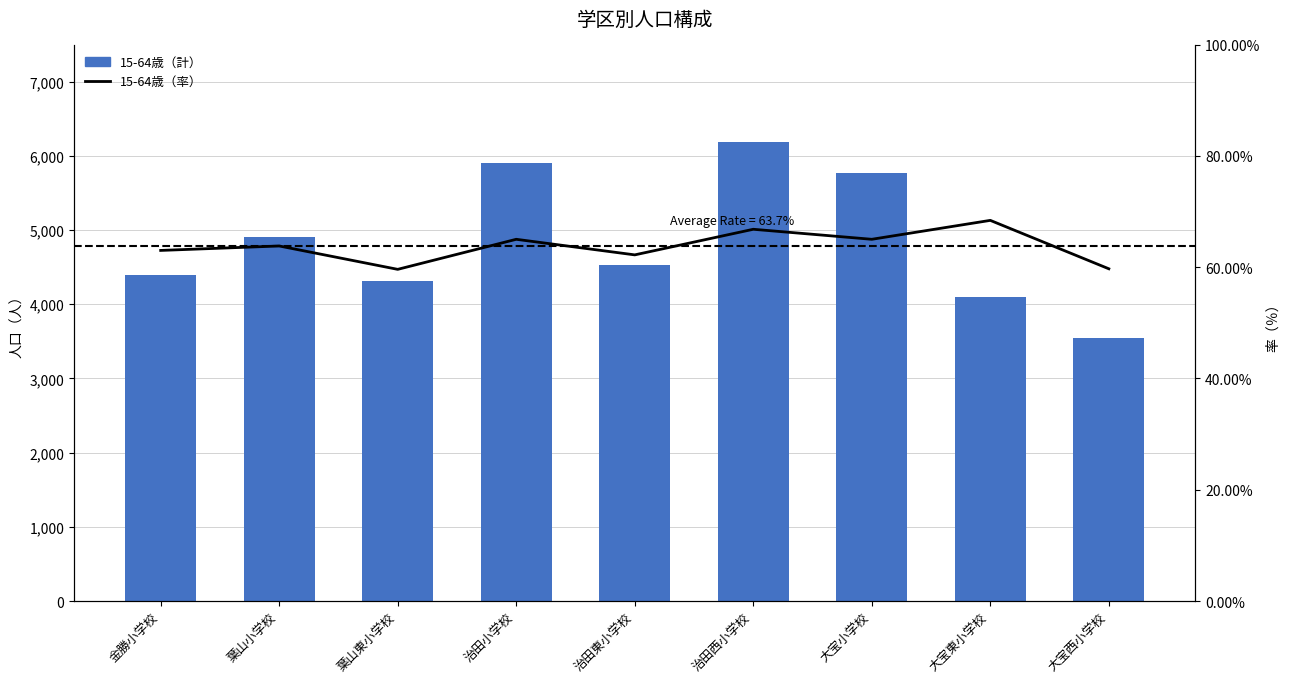

What is the average value of the 15-64歳（計） series?

4848.0